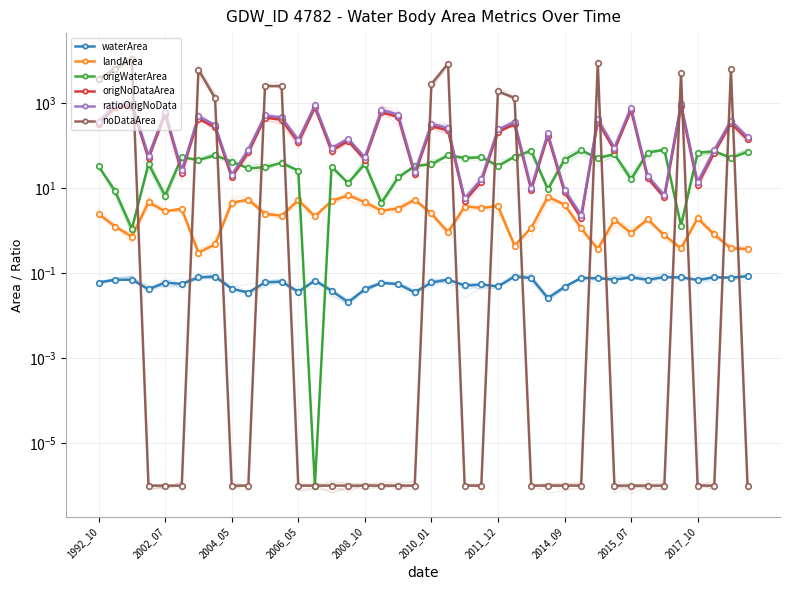

What is the value of the origNoDataArea point at the 3rd from the left?

856.0